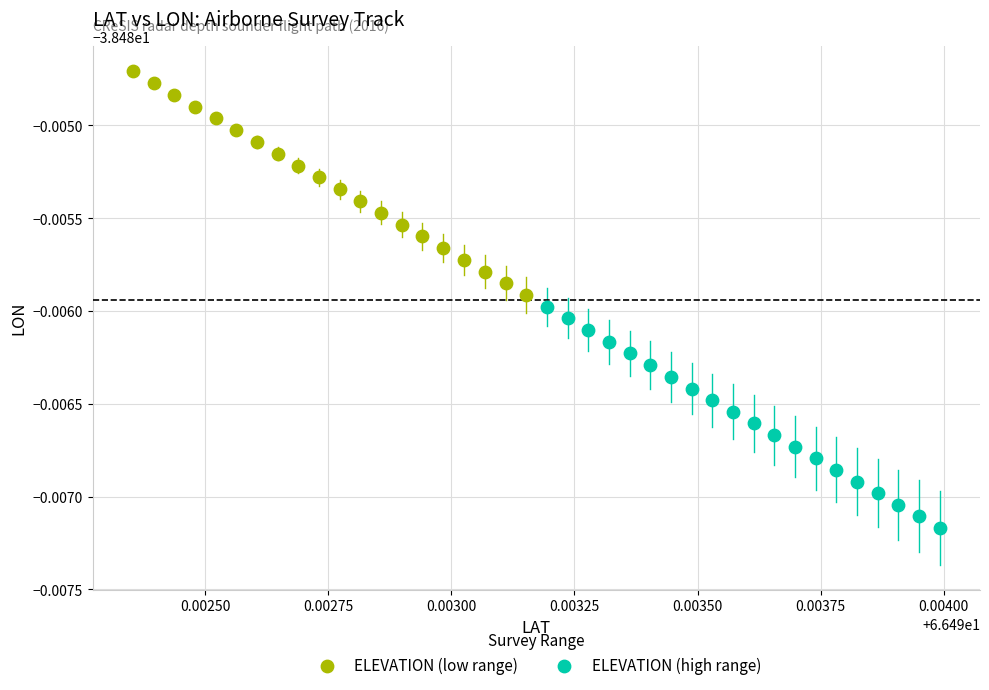

What are all the series names shown in the legend?

ELEVATION (low range), ELEVATION (high range)